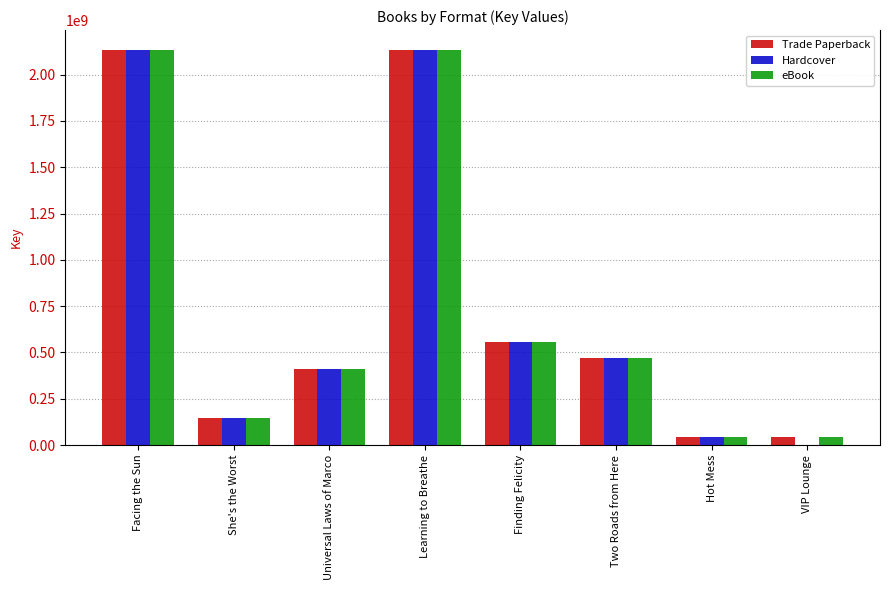

What is the total value across all series at She's the Worst?

438956232